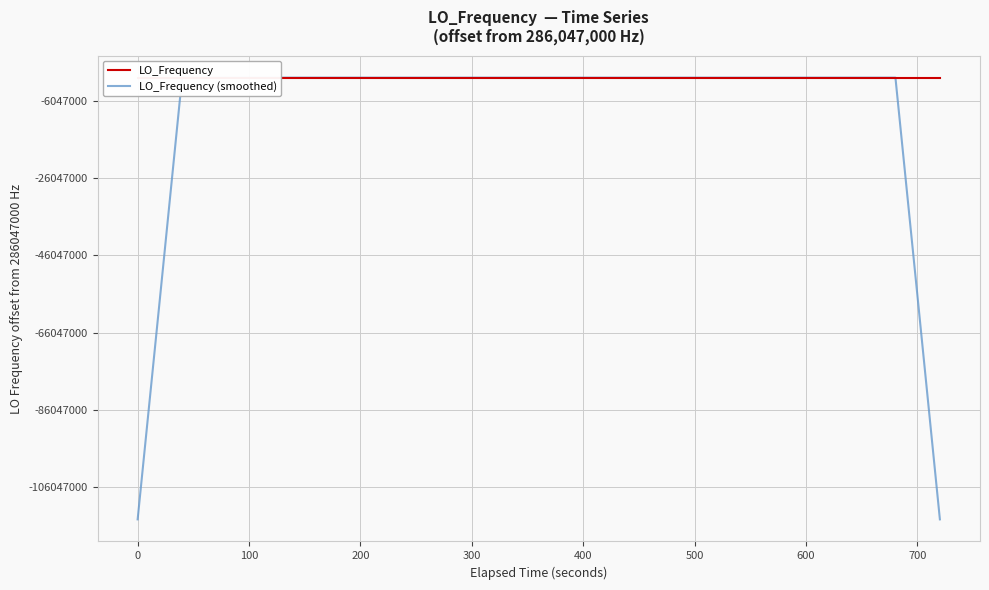

What are all the series names shown in the legend?

LO_Frequency, LO_Frequency (smoothed)